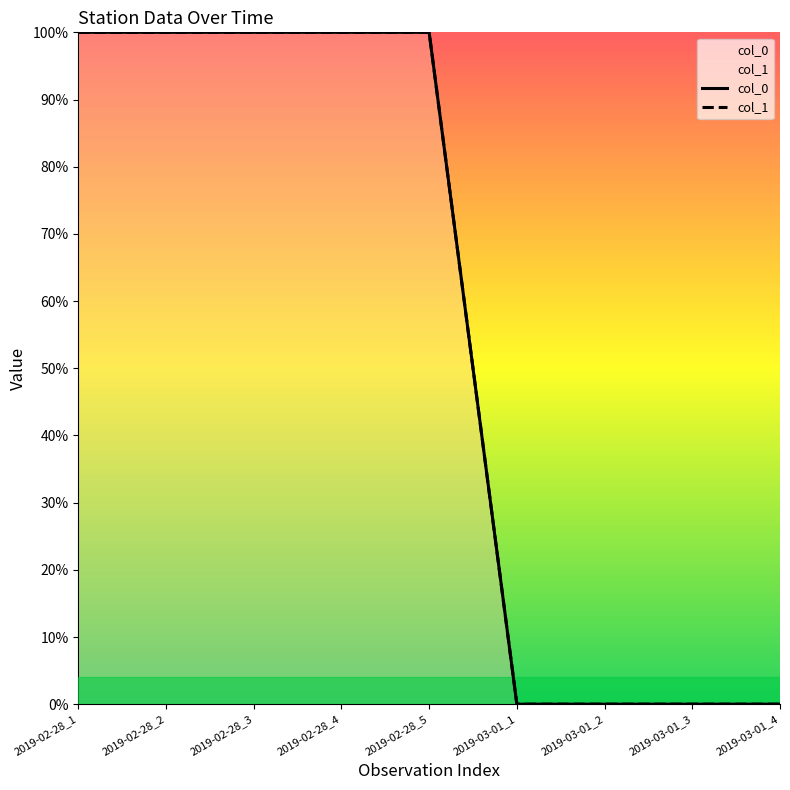

How many values in the col_0 series are below 1?

4